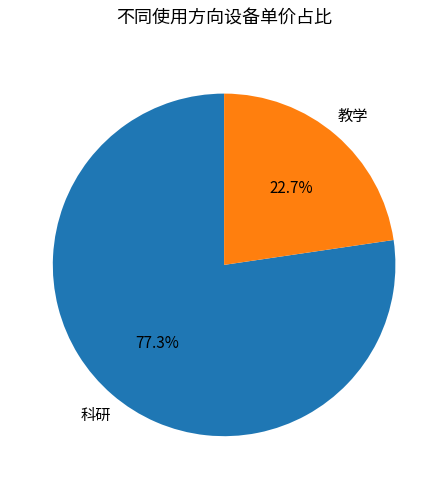

Is 科研 the majority of the pie?

Yes